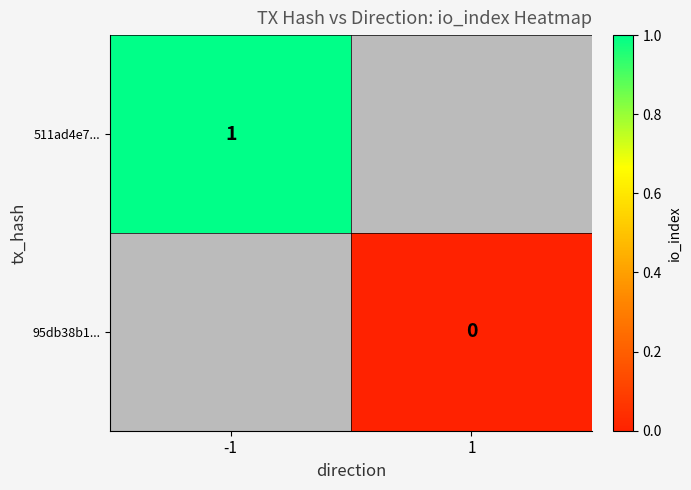

Is it true that 511ad4e7... equals 1 at -1?

True